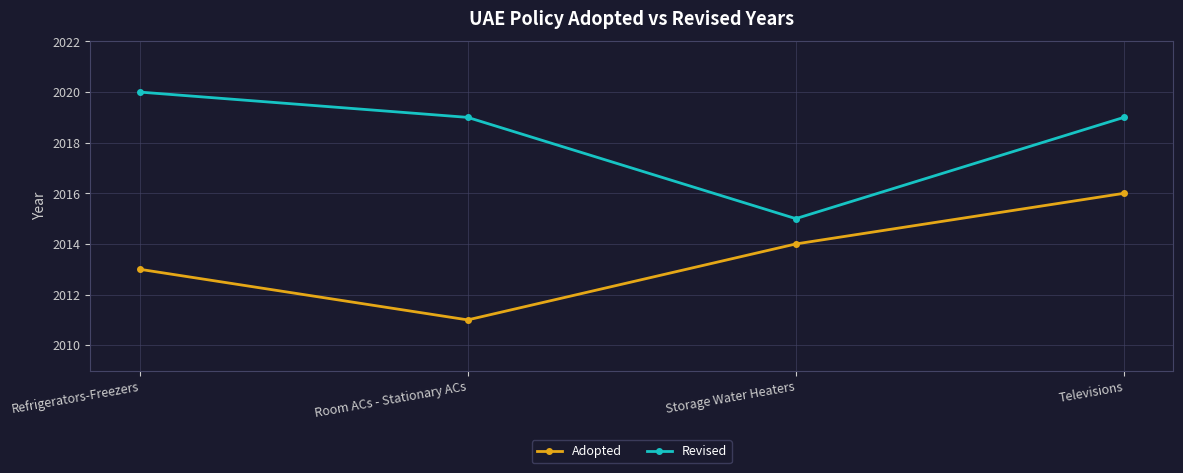

At which category is the sum across all series the highest?

Televisions